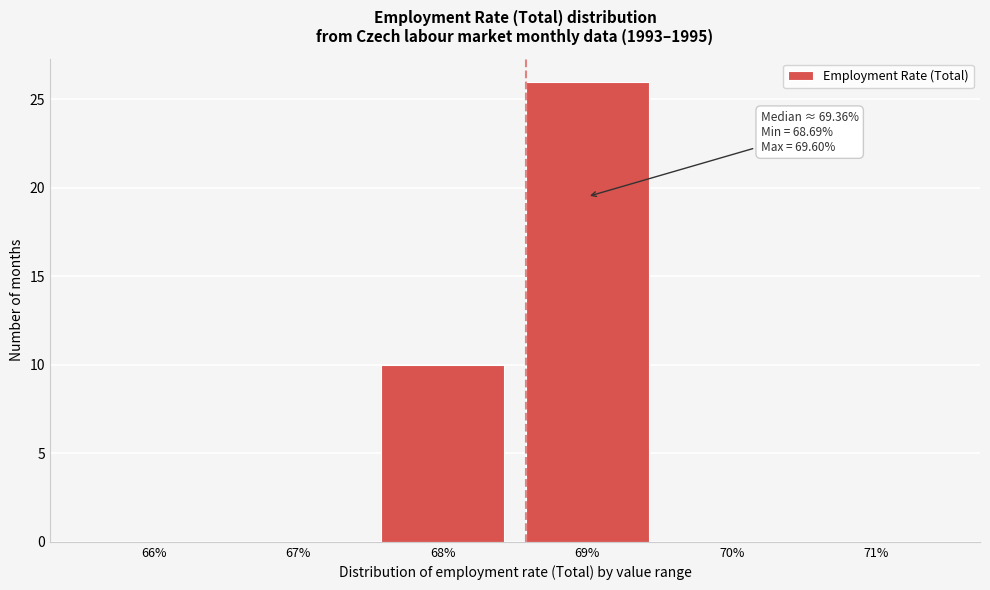

Reading right to left, what are all the values shown in this chart?

71%=0	70%=0	69%=26	68%=10	67%=0	66%=0